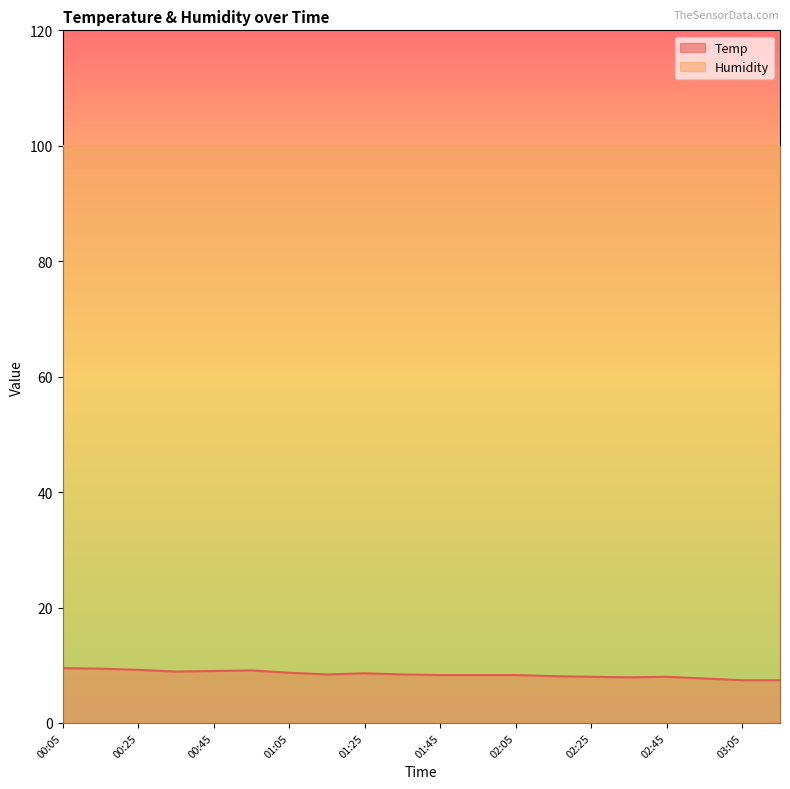

Reading right to left, what are all the values shown in this chart?

7.4	7.4	7.7	8.0	7.9	8.0	8.1	8.3	8.3	8.3	8.4	8.6	8.4	8.7	9.1	9.0	8.9	9.2	9.4	9.5